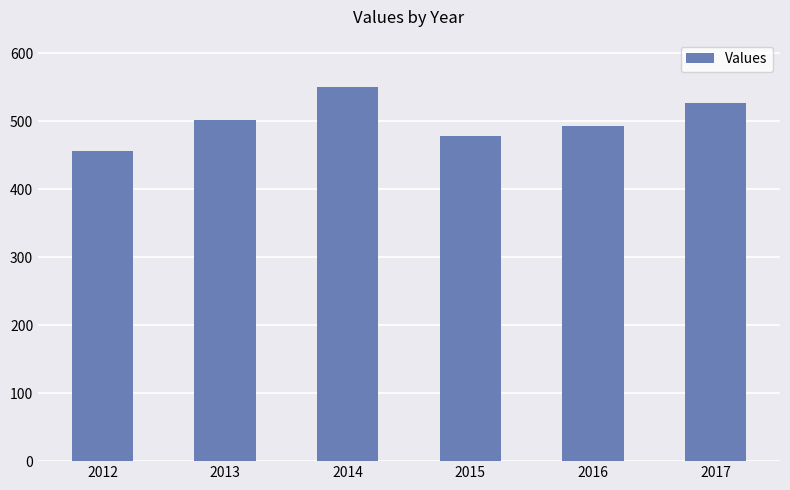

What is the sum of all values?

3006